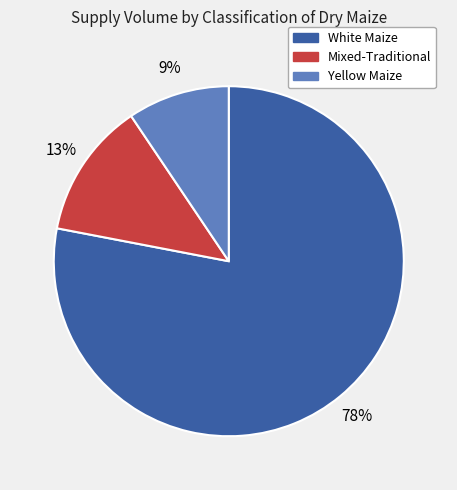

How many segments does this pie chart have?

3